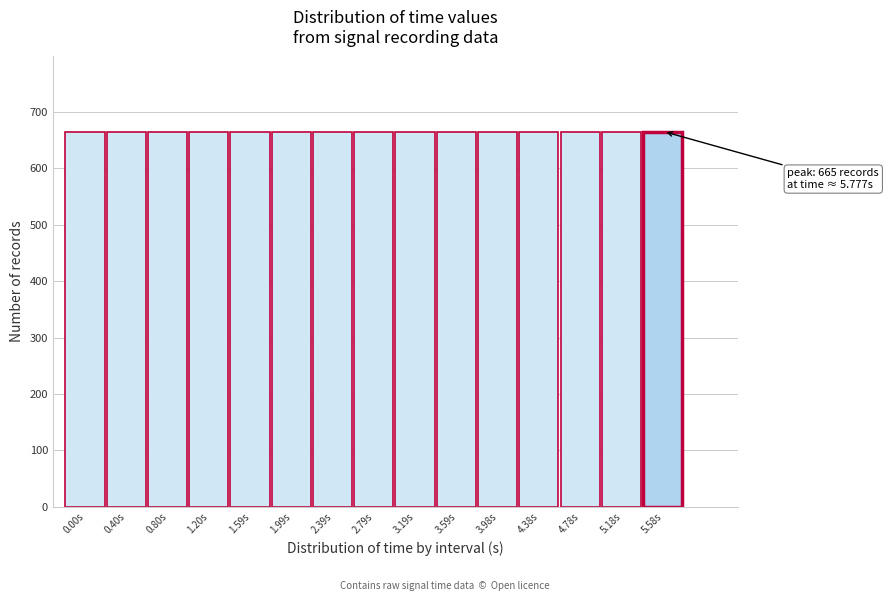

Is it true that the value at 3.98s is 291?

False